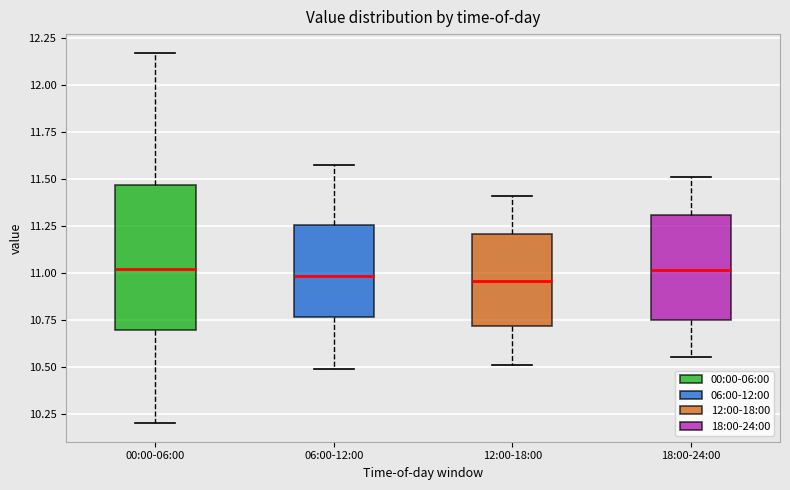

Reading left to right, read every box against the y-axis: the position of its median line, the range the box covers, and the ends of its whiskers. The values are not printed on the chart, so give them approximately, as read against the axis.

00:00-06:00: median 11.00, box 10.70 to 11.45, whiskers 10.20 to 12.15
06:00-12:00: median 11.00, box 10.75 to 11.25, whiskers 10.50 to 11.55
12:00-18:00: median 10.95, box 10.70 to 11.20, whiskers 10.50 to 11.40
18:00-24:00: median 11.00, box 10.75 to 11.30, whiskers 10.55 to 11.50